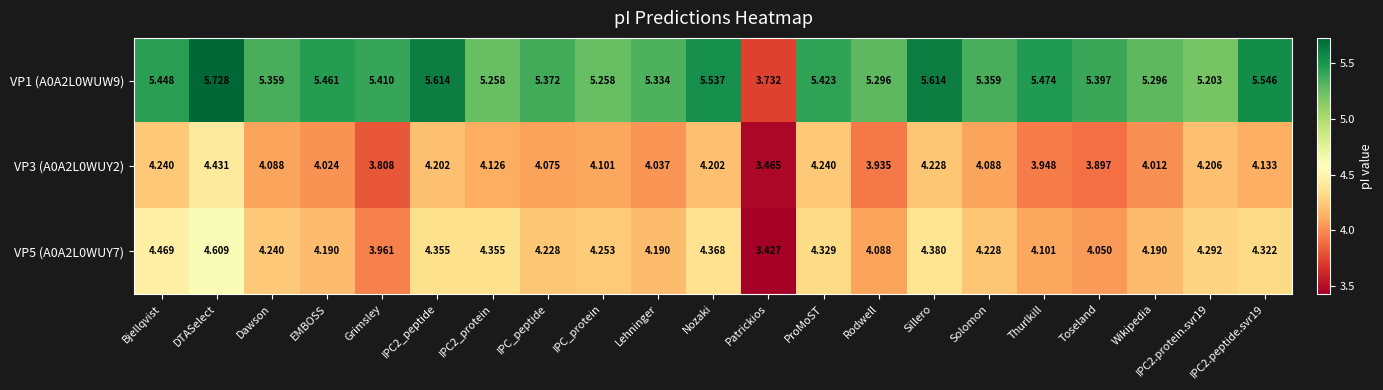

At which label does VP1 (A0A2L0WUW9) first exceed 5?

Bjellqvist